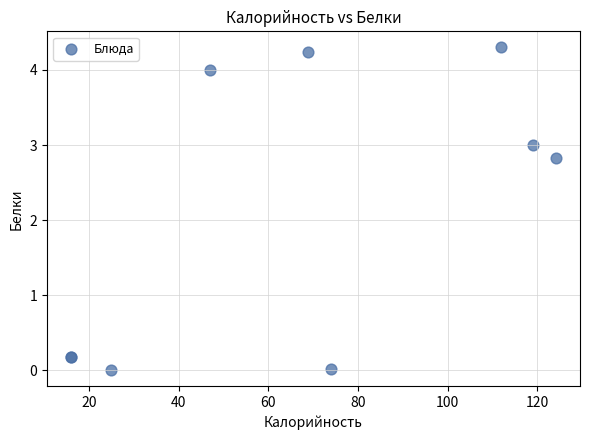

What Y value in the scatter plot is closest to 2?

2.8